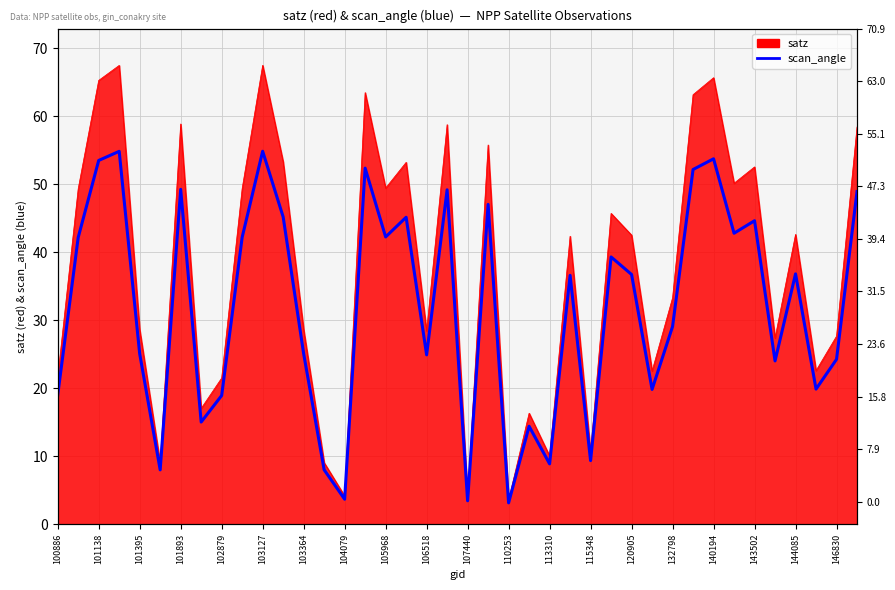

Which category has the highest value across all series?

103127